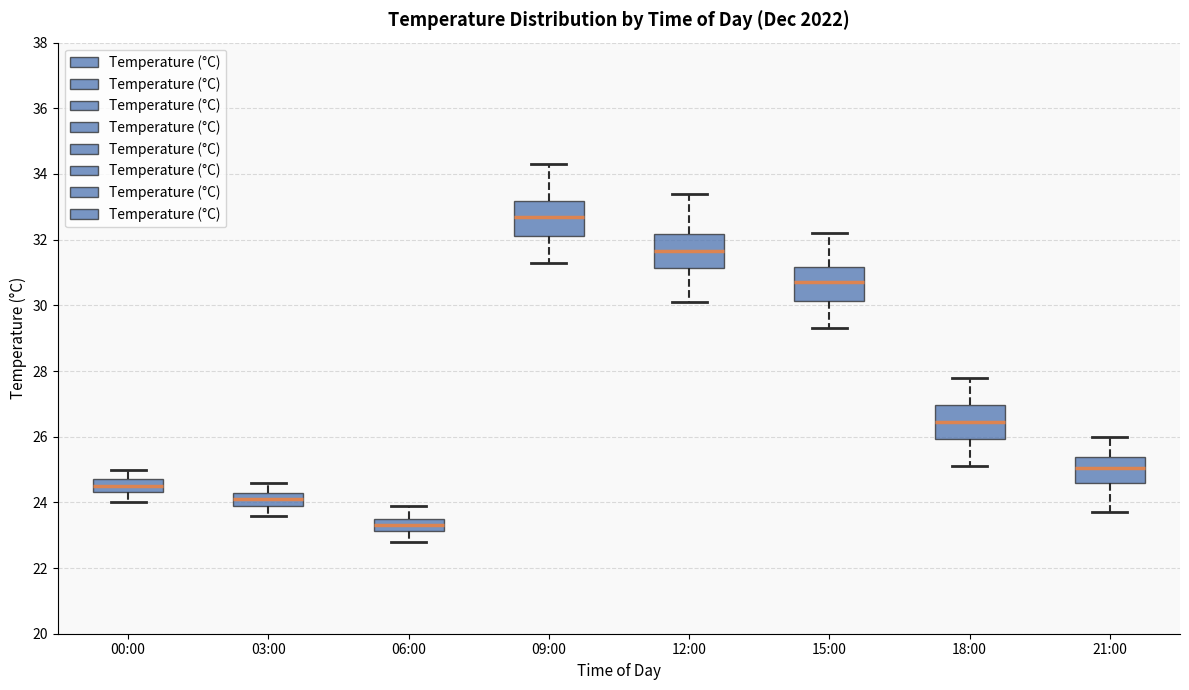

Reading left to right, read every box against the y-axis: the position of its median line, the range the box covers, and the ends of its whiskers. The values are not printed on the chart, so give them approximately, as read against the axis.

00:00: median 24.6, box 24.4 to 24.8, whiskers 24.0 to 25.0
03:00: median 24.2, box 24.0 to 24.4, whiskers 23.6 to 24.6
06:00: median 23.4, box 23.2 to 23.6, whiskers 22.8 to 24.0
09:00: median 32.8, box 32.2 to 33.2, whiskers 31.4 to 34.4
12:00: median 31.6, box 31.2 to 32.2, whiskers 30.2 to 33.4
15:00: median 30.8, box 30.2 to 31.2, whiskers 29.4 to 32.2
18:00: median 26.4, box 26.0 to 27.0, whiskers 25.2 to 27.8
21:00: median 25.0, box 24.6 to 25.4, whiskers 23.8 to 26.0